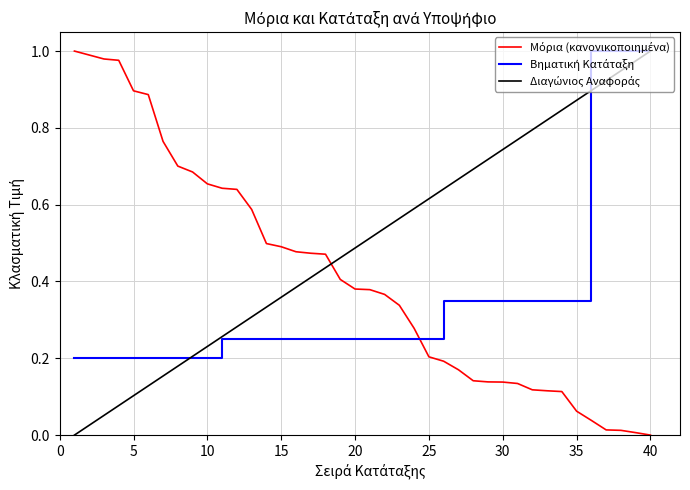

Does the chart have visible grid lines?

Yes